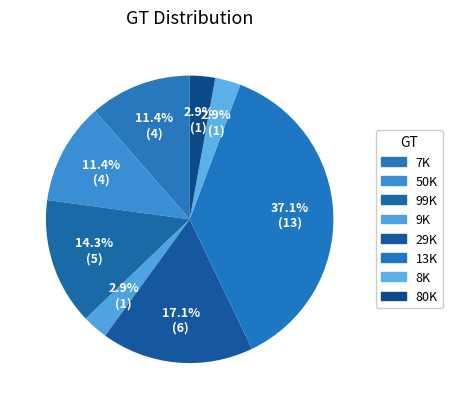

Is the sum of 9K and 8K greater than half?

No